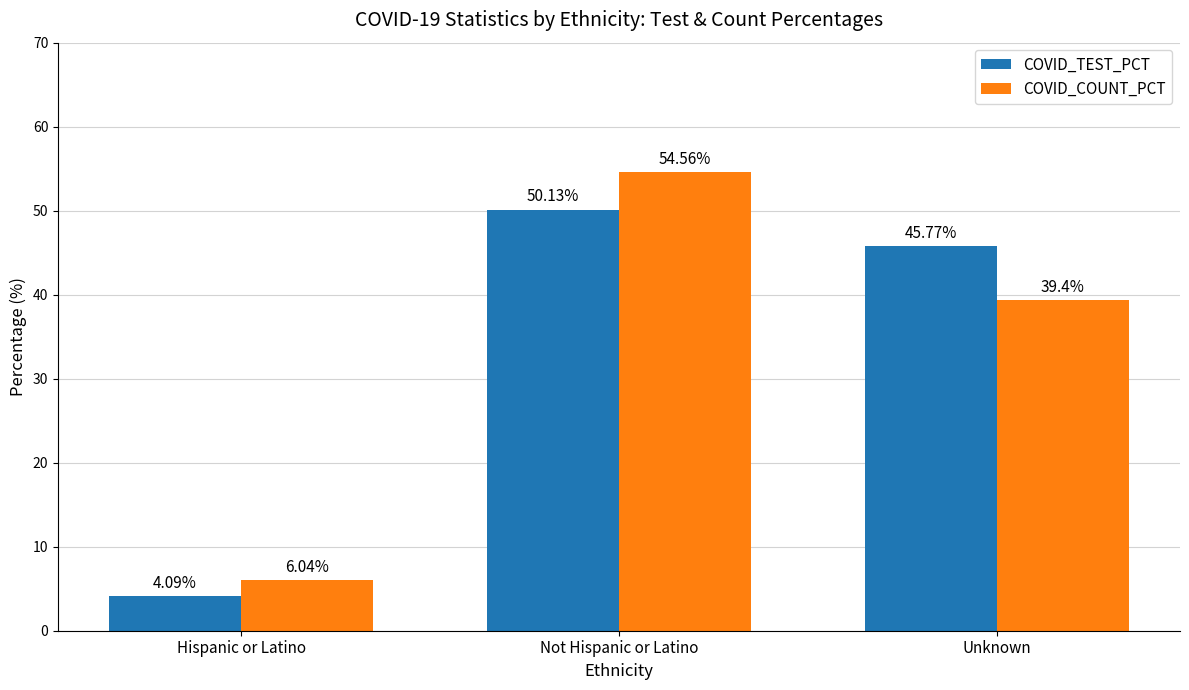

Count the number of data series in this chart.

2